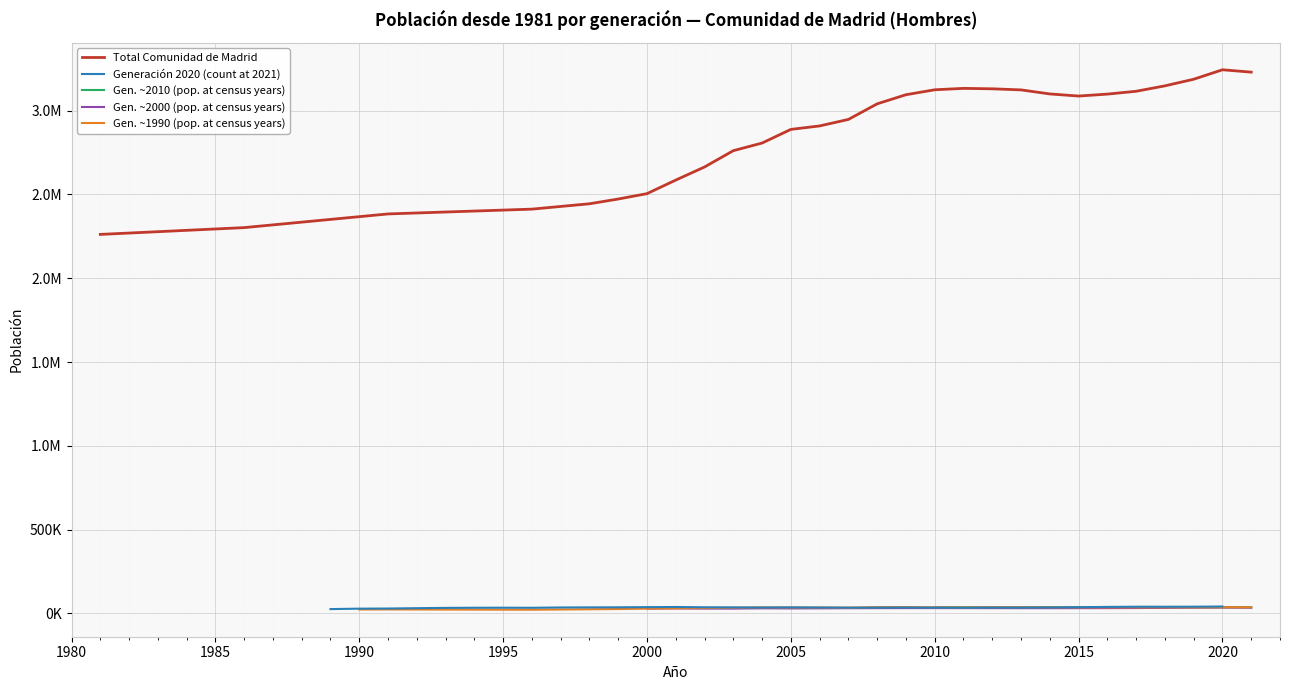

Is the value of 2001 at 2009 greater than the value of 2006 at 2005?

No